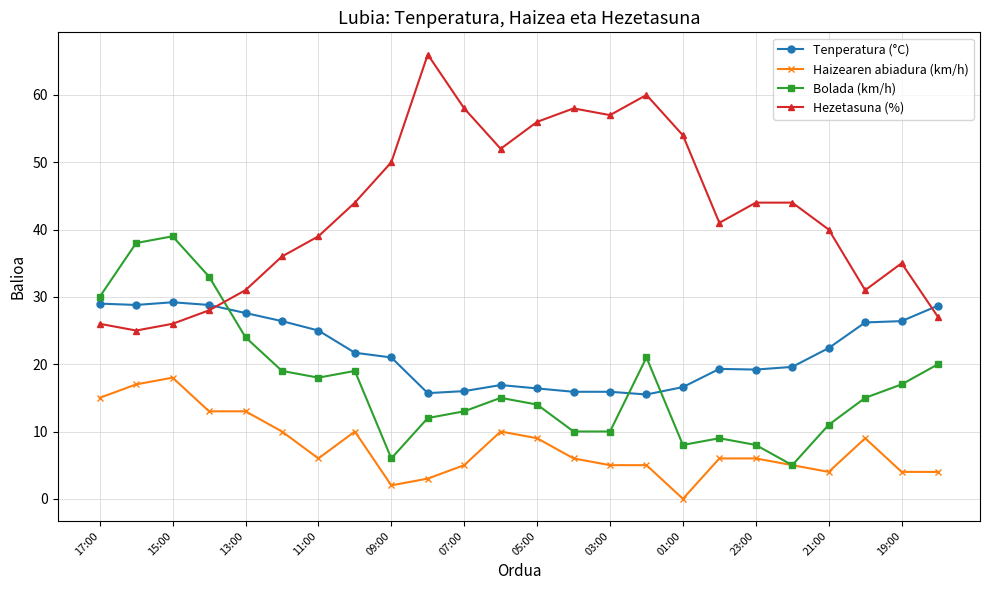

True or false: Tenperatura (°C) and Haizearen abiadura (km/h) cross at least once.

False